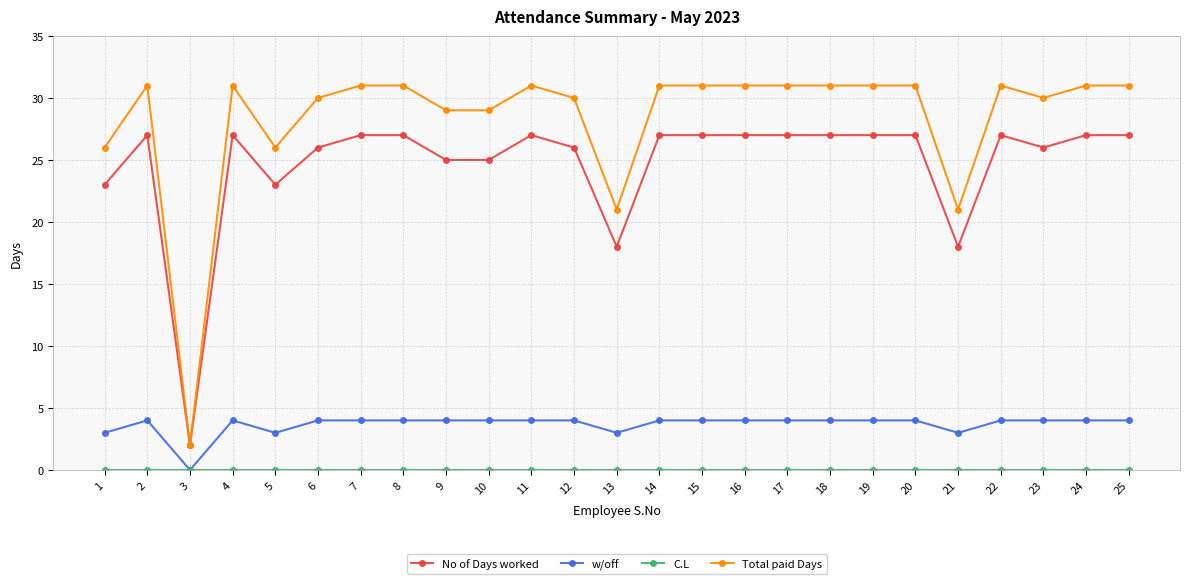

True or false: w/off and No of Days worked cross at least once.

False